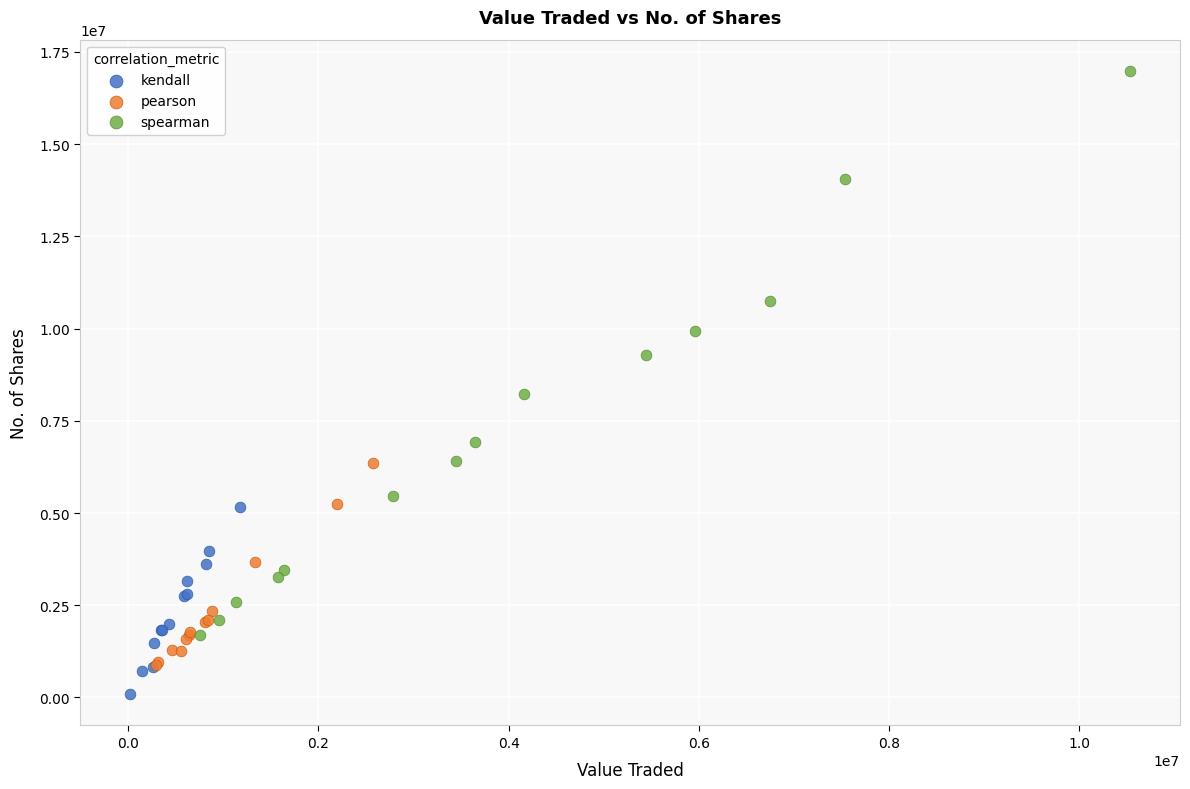

Which series contains the highest Y value?

spearman